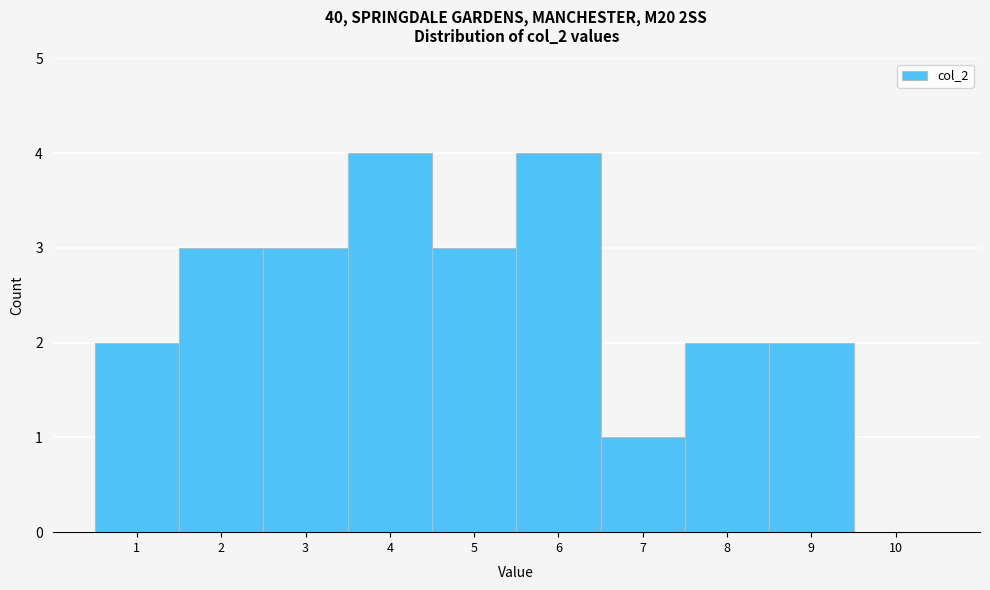

Reading left to right, list every bar in this chart as the range it spans on the x-axis followed by its height. The values are not printed on the chart, so give them approximately, as read against the axis.

0.5 to 1.5: 2
1.5 to 2.5: 3
2.5 to 3.5: 3
3.5 to 4.5: 4
4.5 to 5.5: 3
5.5 to 6.5: 4
6.5 to 7.5: 1
7.5 to 8.5: 2
8.5 to 9.5: 2
9.5 to 10.5: 0